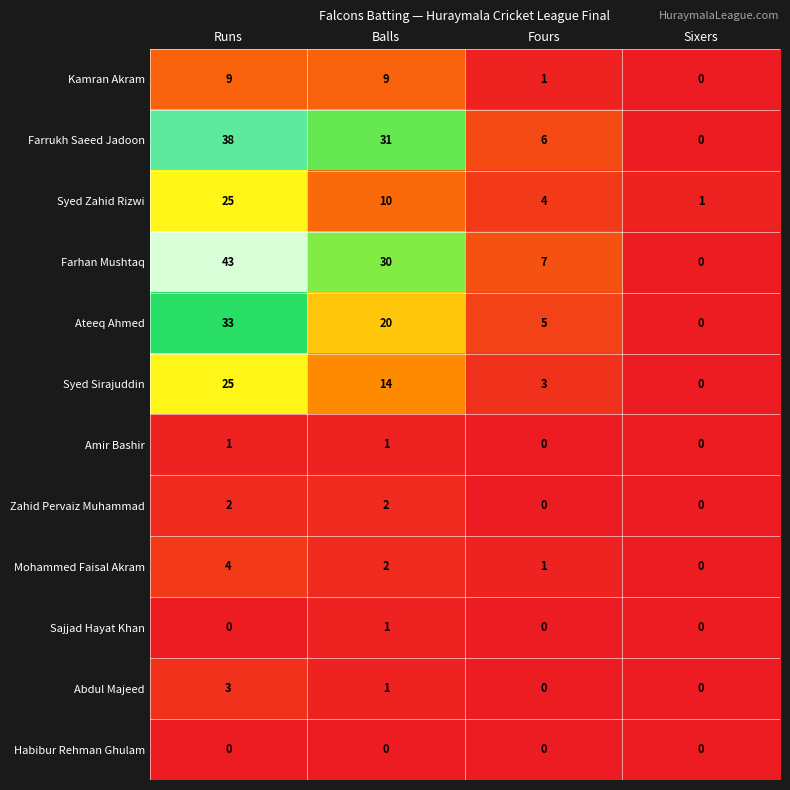

What is the difference between the highest and lowest values at Fours?

7